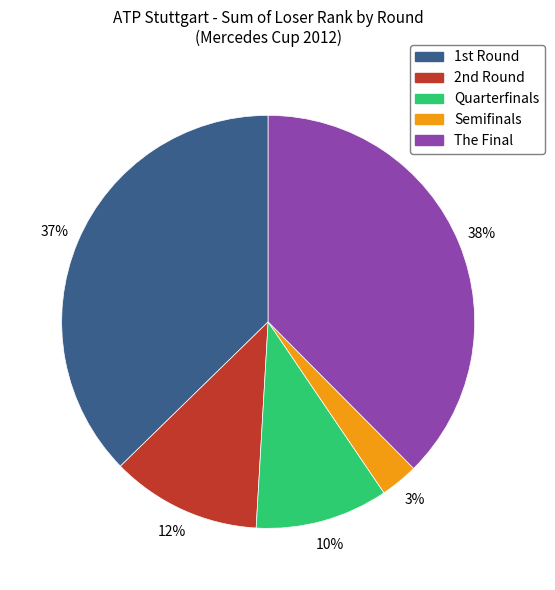

Is there a majority slice in this chart?

No